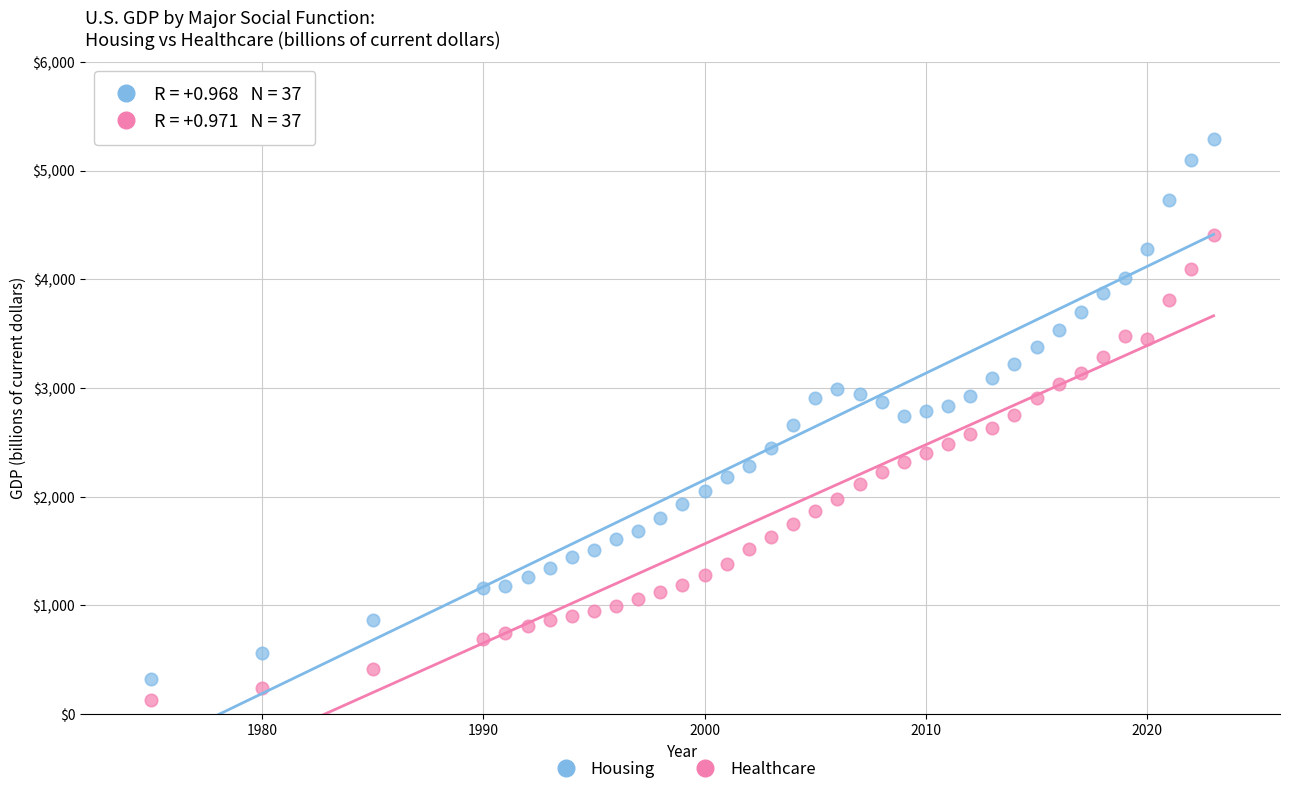

Which series reaches the maximum Y coordinate?

Housing